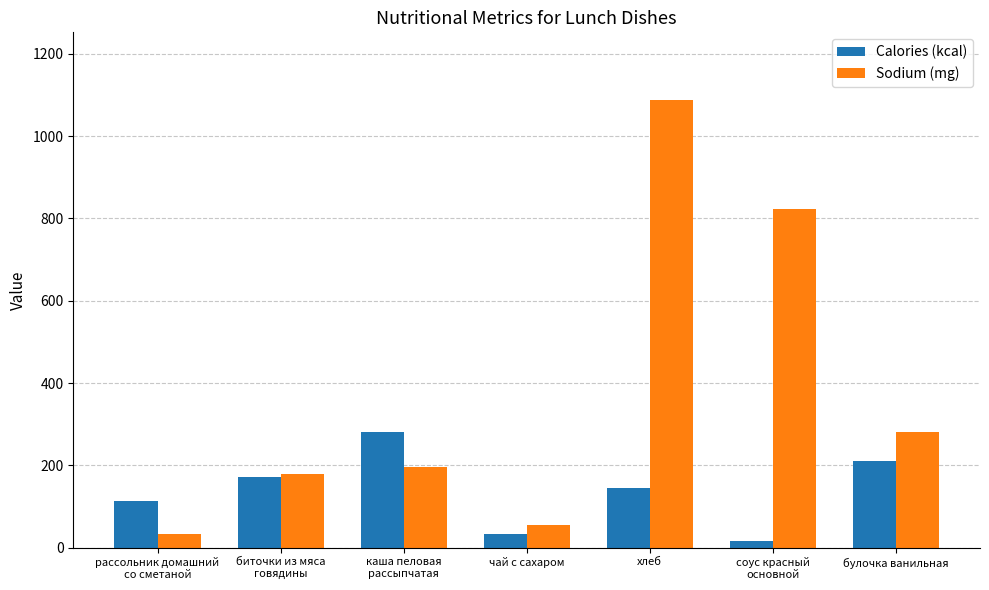

What is the value of the Calories (kcal) bar at the 6th from the left?

16